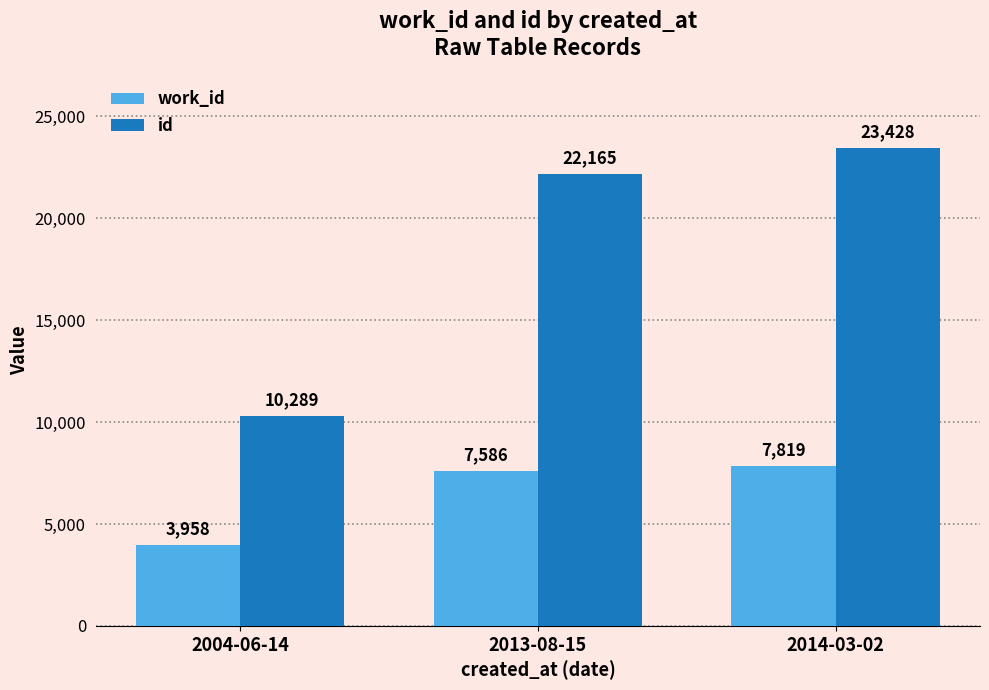

Which label corresponds to the largest value in the chart?

2014-03-02